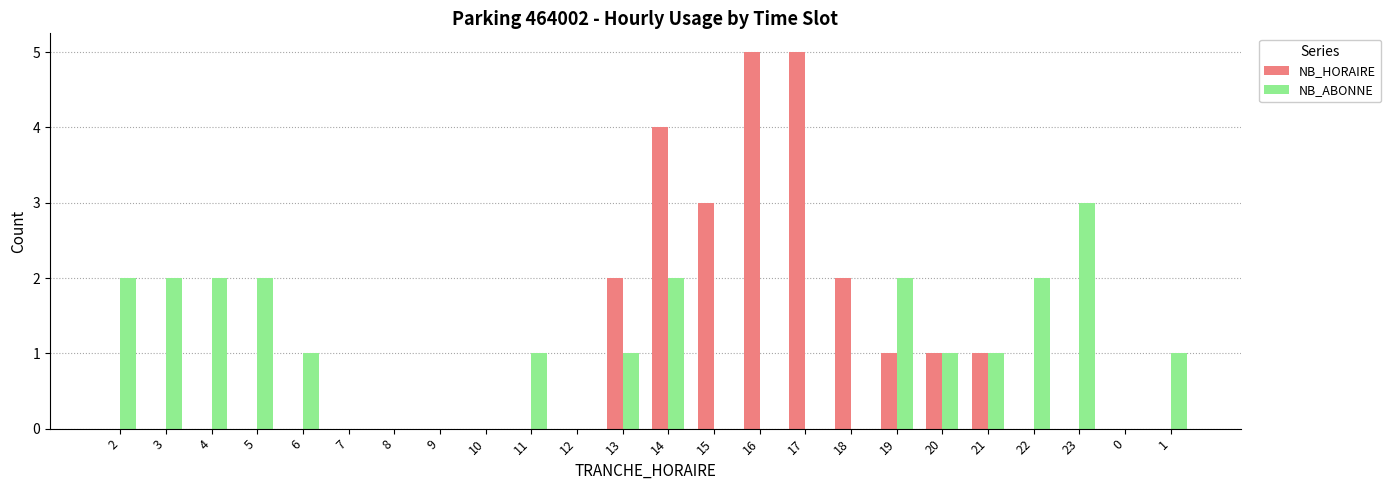

The NB_HORAIRE series shows 3 at 23. True or false?

False